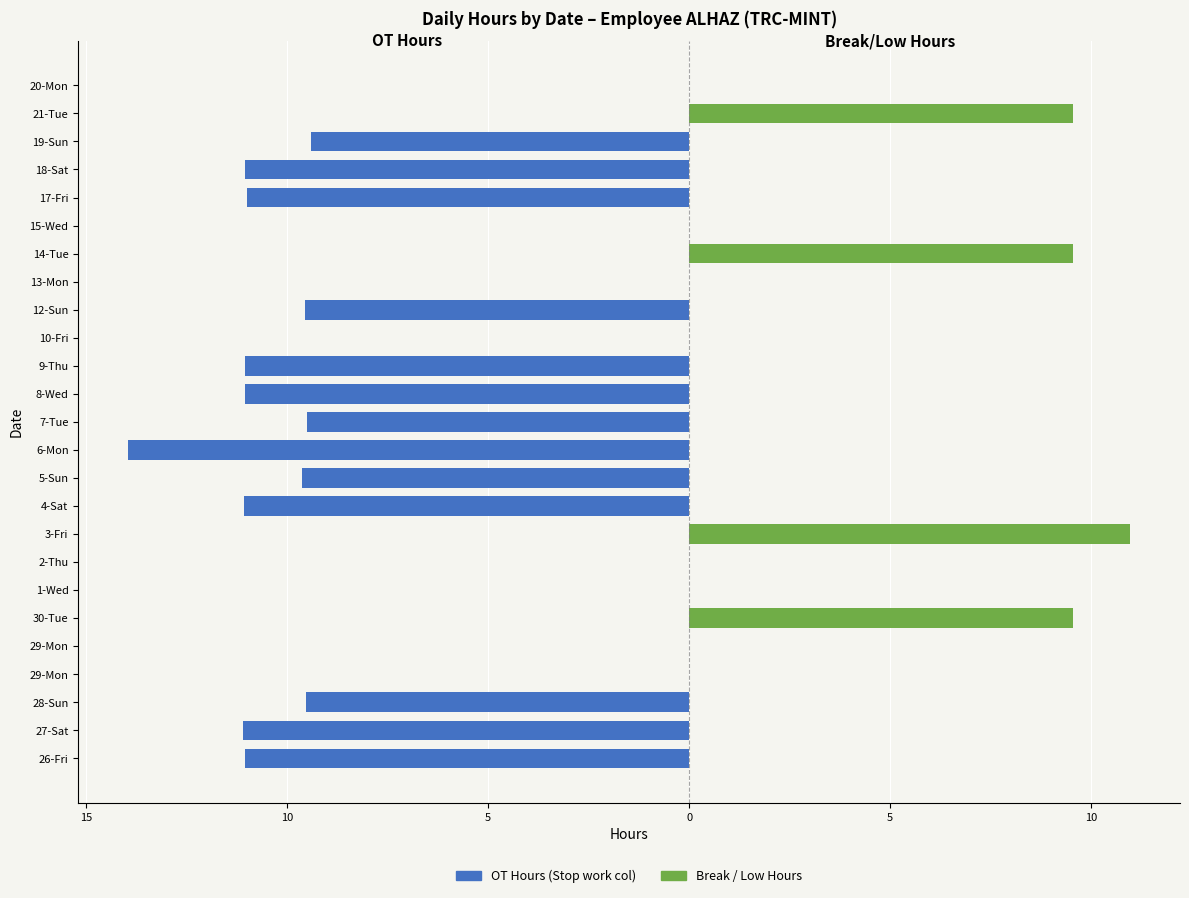

How many groups of bars are there?

25